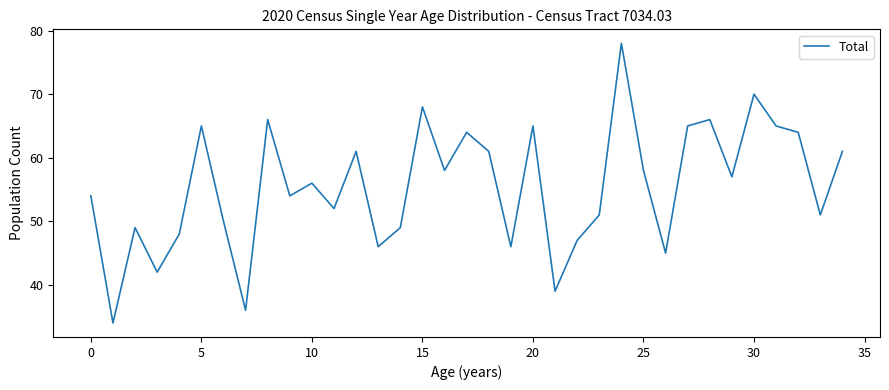

What is the difference between the maximum and minimum values?

44